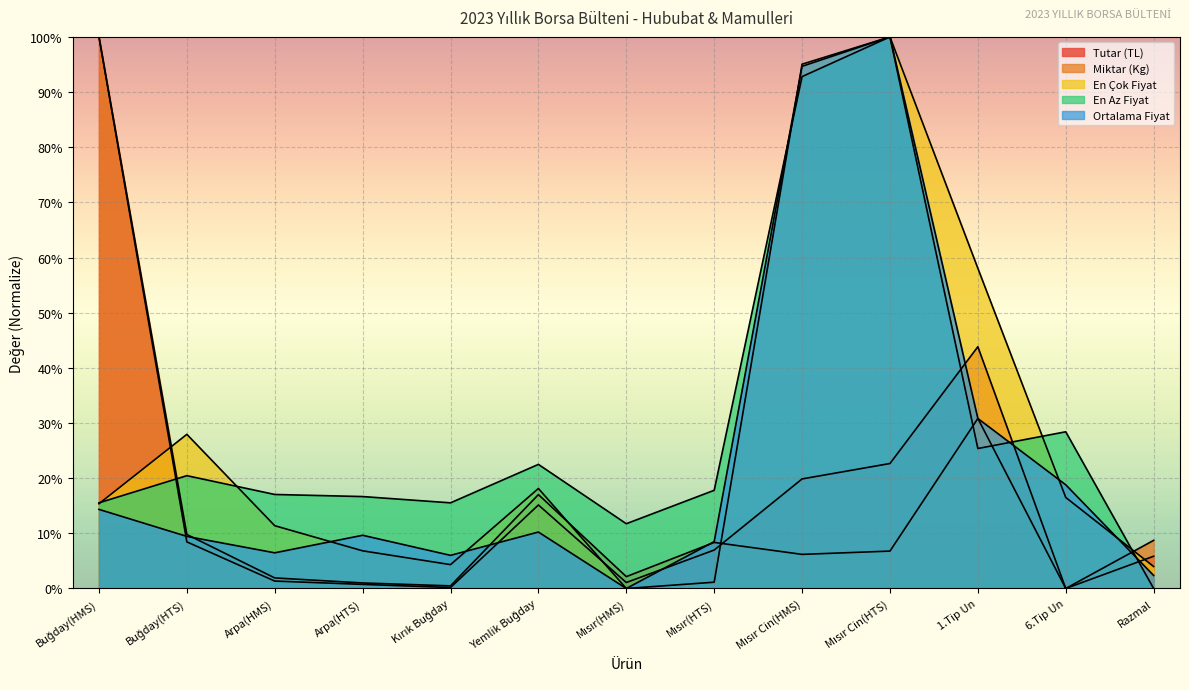

What is the spread (max minus min) of values at 6.Tip Un?

28.4